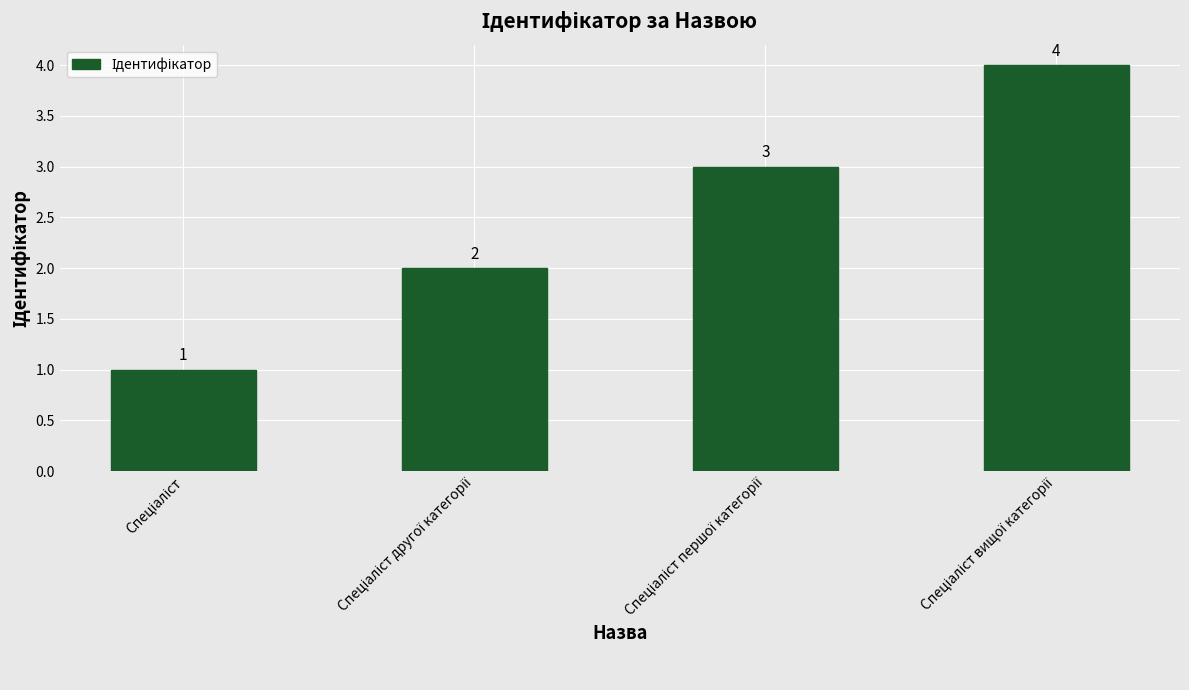

How many values are between 2 and 4?

3